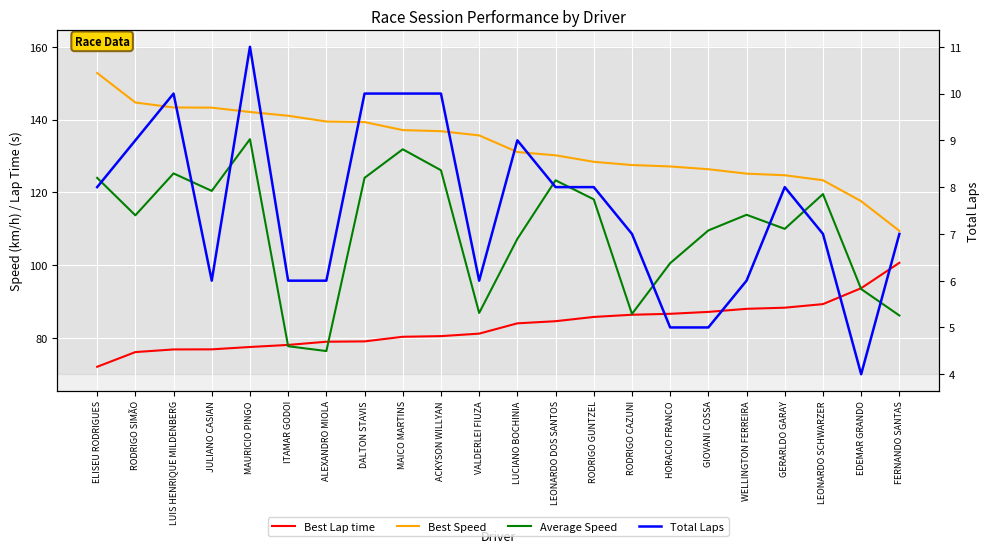

At which category is the sum across all series the highest?

MAURICIO PINGO